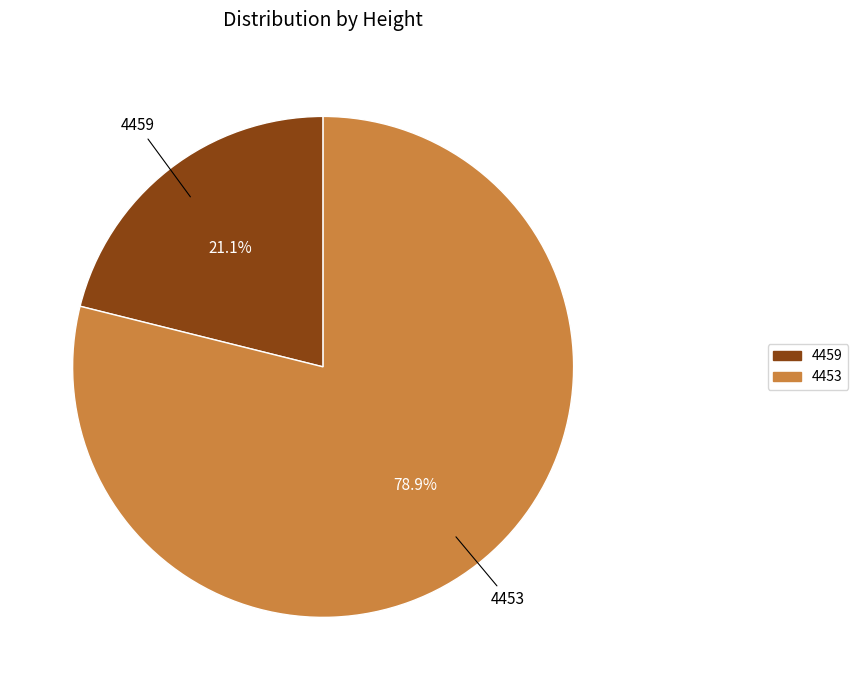

Rank the categories by value from lowest to highest.

4459, 4453